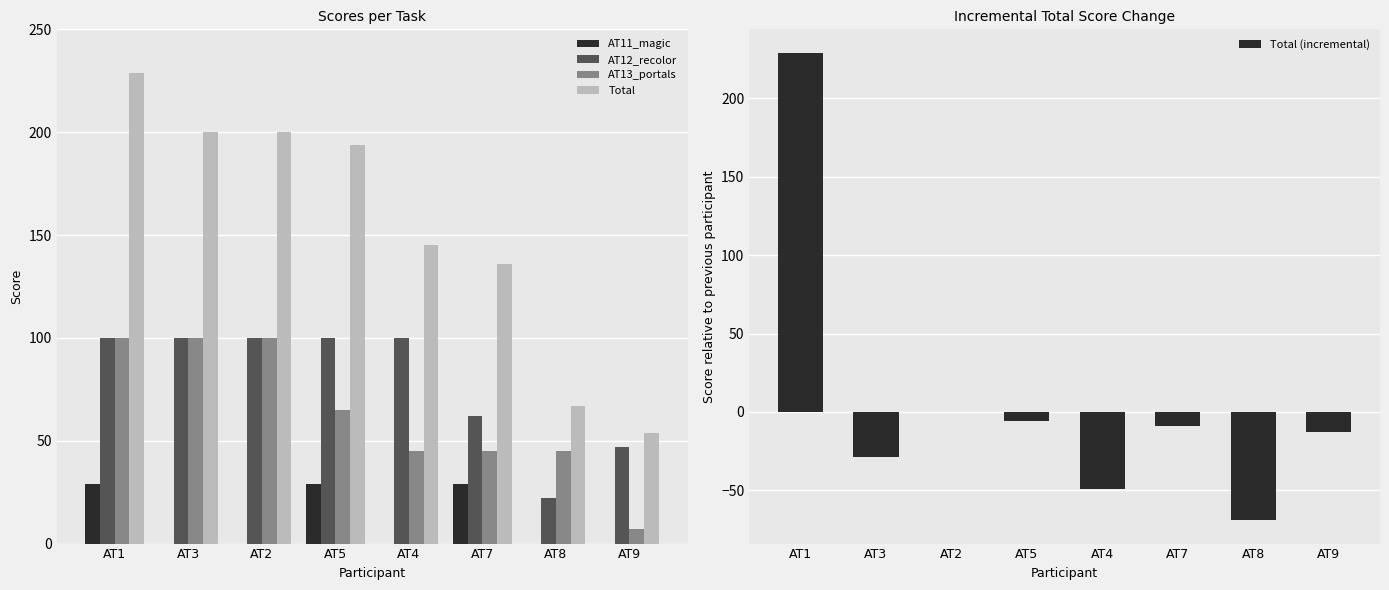

Rank the categories by AT12_recolor value from highest to lowest.

AT1, AT3, AT2, AT5, AT4, AT7, AT9, AT8